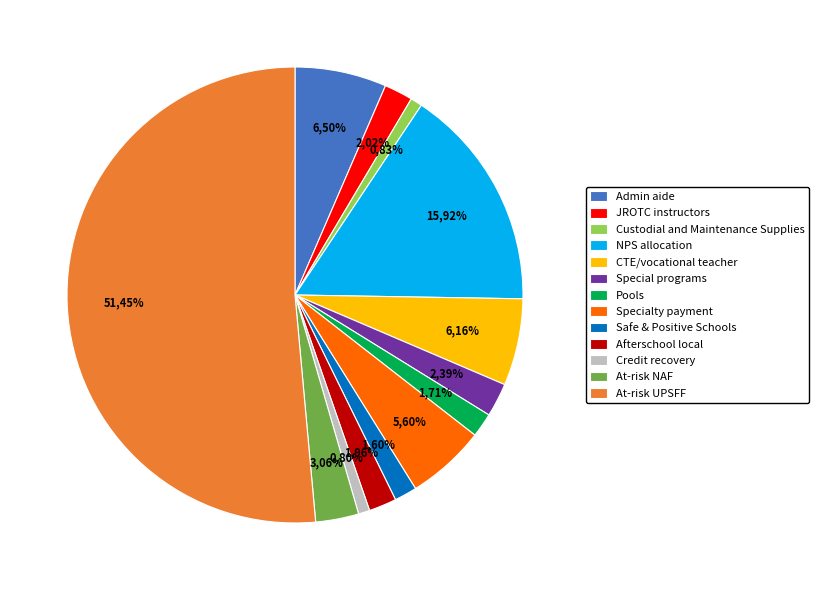

Which slice is the largest?

At-risk UPSFF